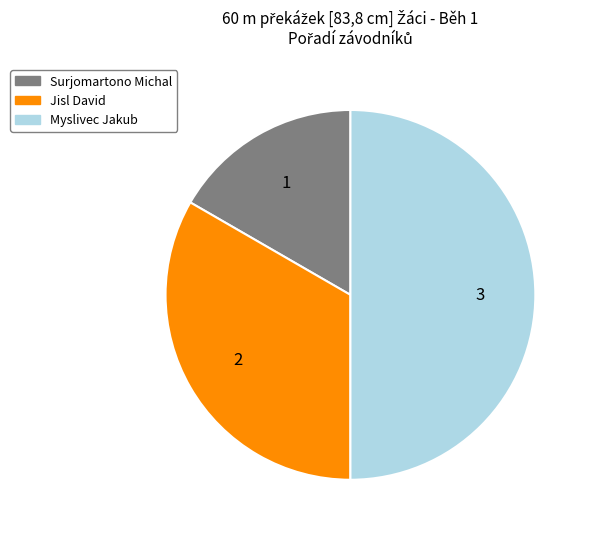

How many segments does this pie chart have?

3